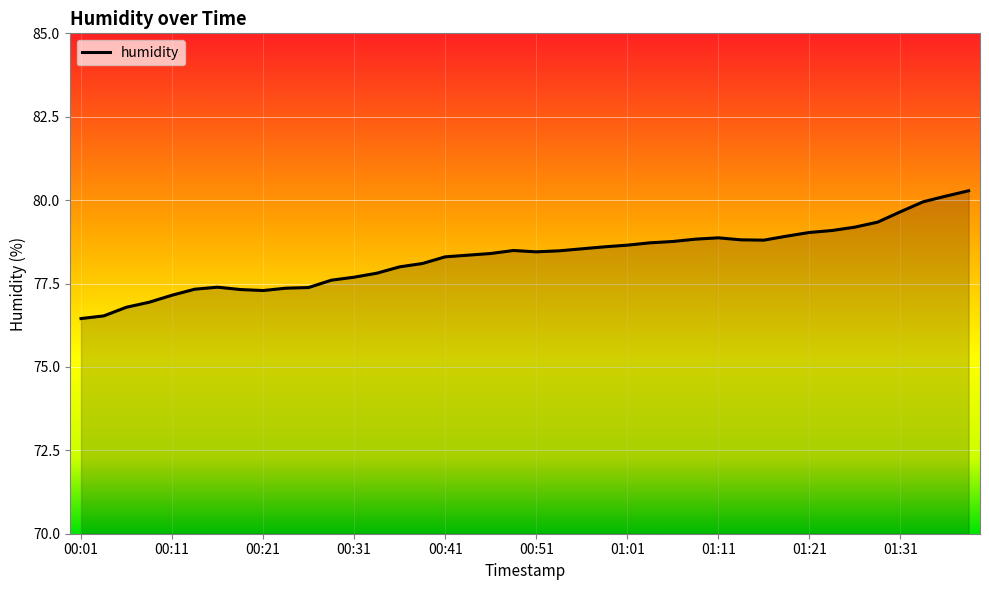

What is the maximum value shown in the chart?

80.3